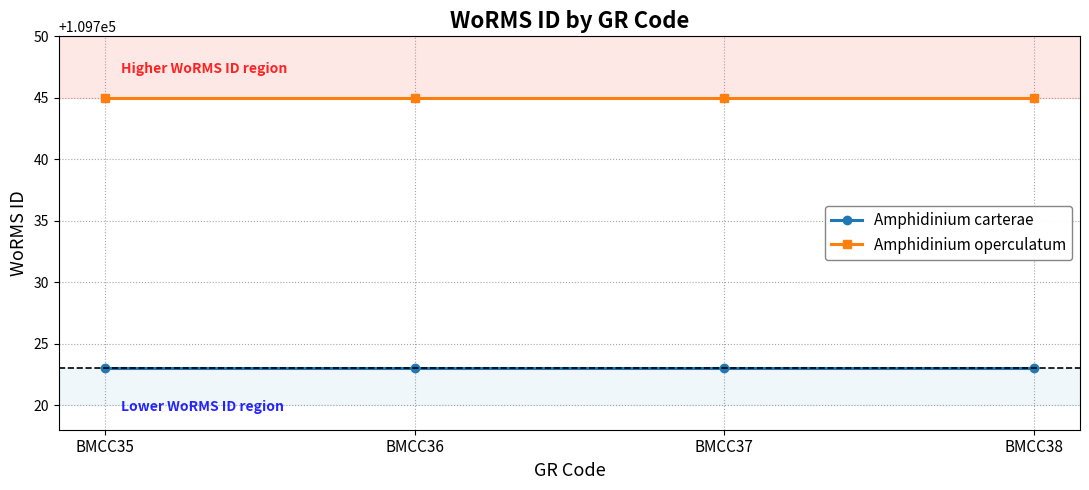

What is the approximate value of Amphidinium carterae at BMCC36?

109723